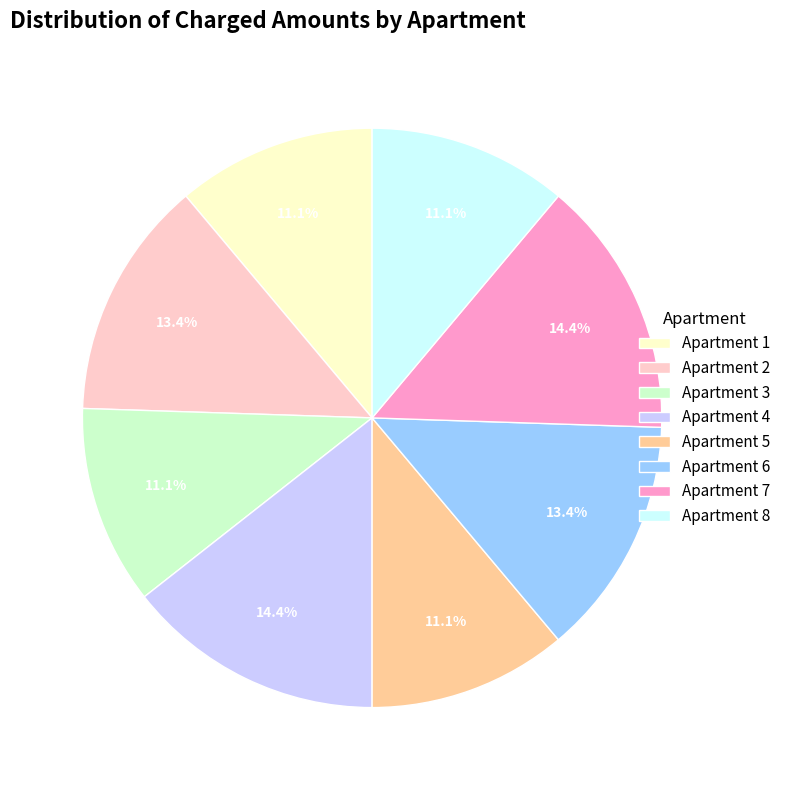

Is there a majority slice in this chart?

No